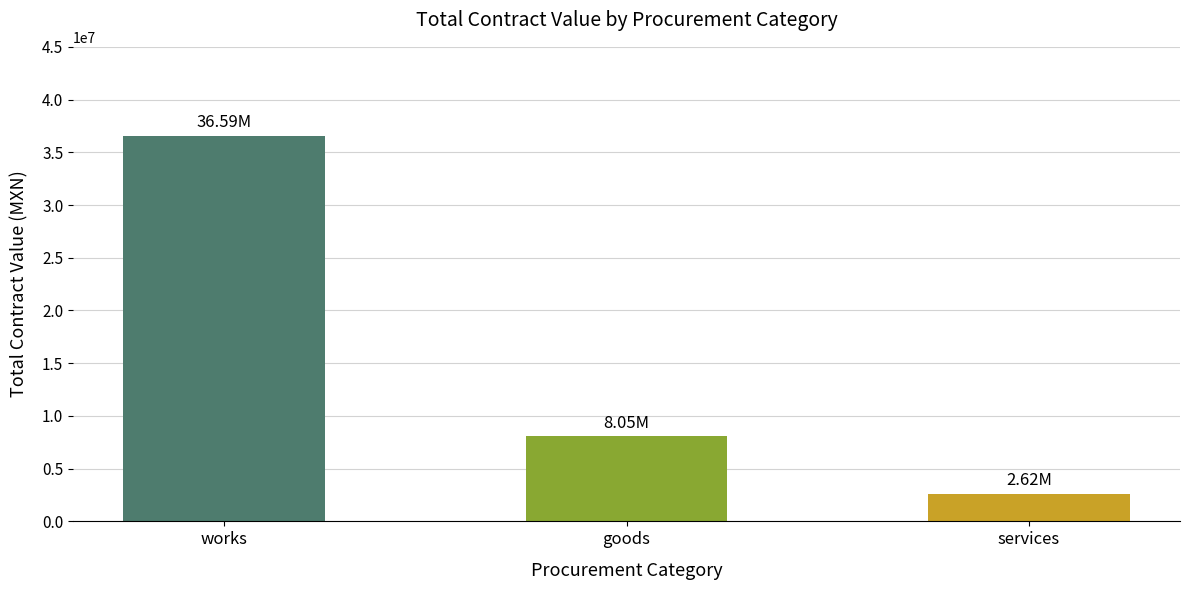

Rank the categories by value from highest to lowest.

works, goods, services